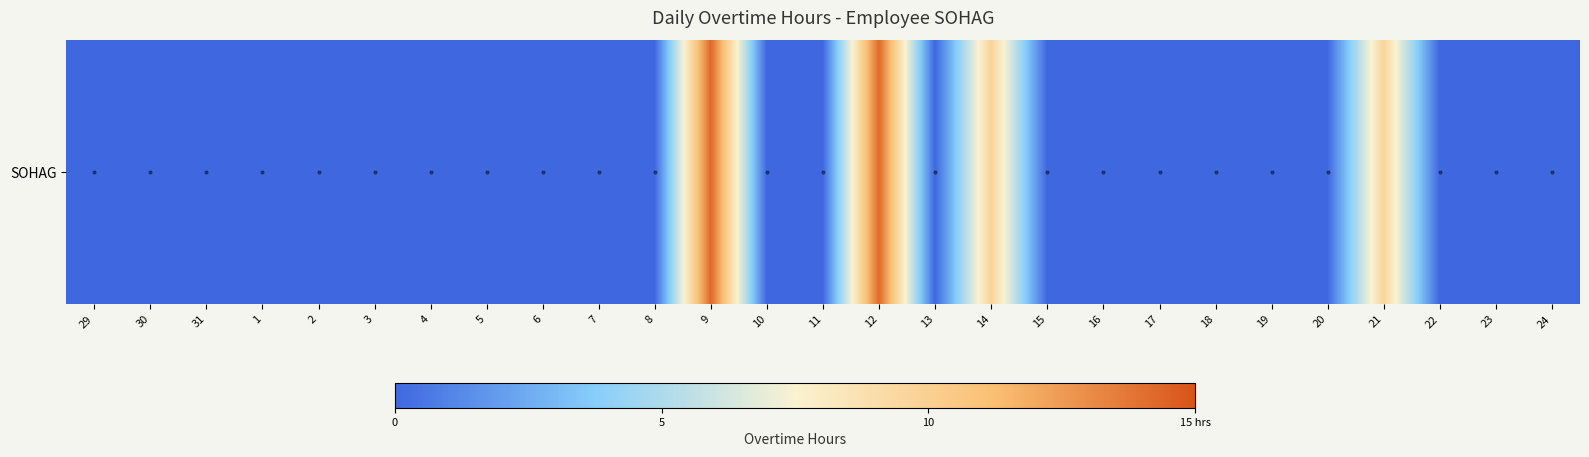

Reading right to left, extract all data points from this chart.

24=0.0	23=0.0	22=0.0	21=9.6	20=0.0	19=0.0	18=0.0	17=0.0	16=0.0	15=0.0	14=9.7	13=0.0	12=14.2	11=0.0	10=0.0	9=14.3	8=0.0	7=0.0	6=0.0	5=0.0	4=0.0	3=0.0	2=0.0	1=0.0	31=0.0	30=0.0	29=0.0